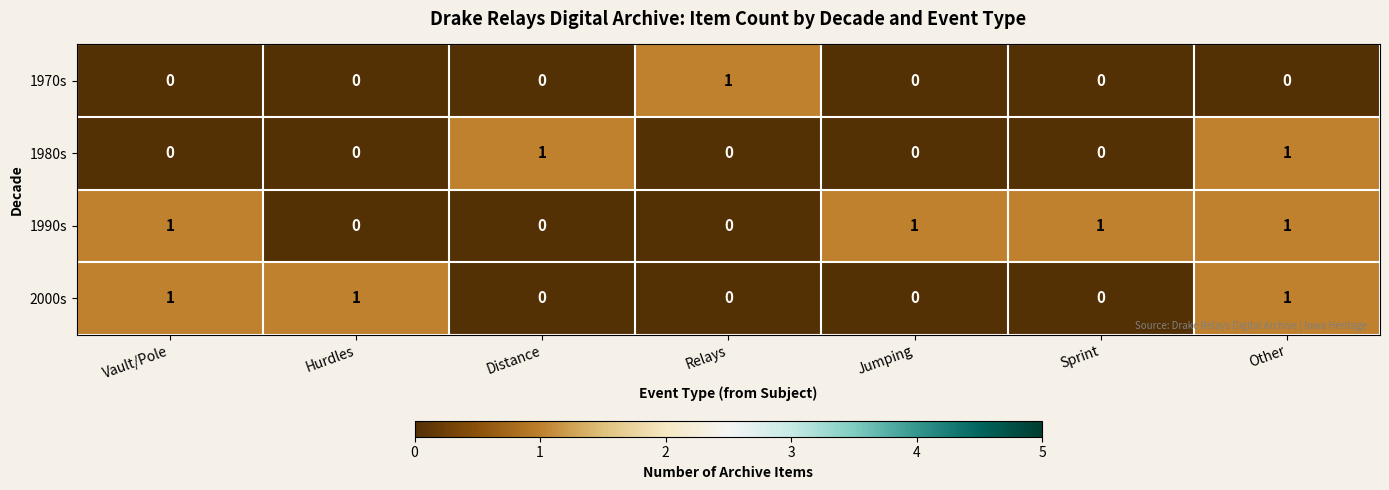

Rank the series by their average value, from lowest to highest.

1970s, 1980s, 2000s, 1990s